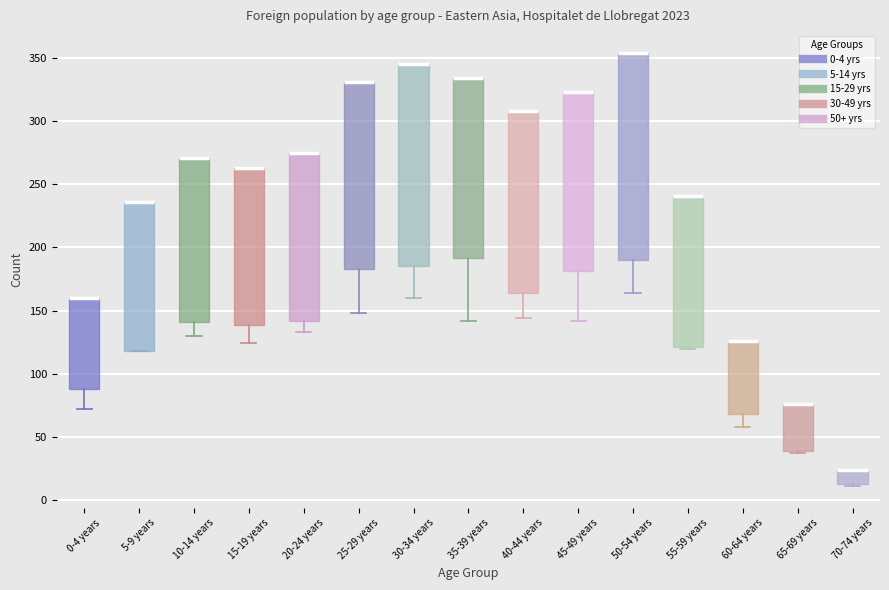

Reading left to right, transcribe this box plot: for each box, give where its median line is, the range the box spans, and where its two whiskers end, as read against the y-axis. The values are not printed on the chart, so give them approximately, as read against the axis.

0-4 years: median 160 (drawn on the box's upper edge), box 90 to 160, whiskers 70 to 160
5-9 years: median 235 (drawn on the box's upper edge), box 120 to 235, whiskers 120 to 235
10-14 years: median 270 (drawn on the box's upper edge), box 140 to 270, whiskers 130 to 270
15-19 years: median 265 (drawn on the box's upper edge), box 140 to 265, whiskers 125 to 265
20-24 years: median 275 (drawn on the box's upper edge), box 140 to 275, whiskers 135 to 275
25-29 years: median 330 (drawn on the box's upper edge), box 185 to 330, whiskers 150 to 330
30-34 years: median 345 (drawn on the box's upper edge), box 185 to 345, whiskers 160 to 345
35-39 years: median 335 (drawn on the box's upper edge), box 190 to 335, whiskers 140 to 335
40-44 years: median 310 (drawn on the box's upper edge), box 165 to 310, whiskers 145 to 310
45-49 years: median 325 (drawn on the box's upper edge), box 180 to 325, whiskers 140 to 325
50-54 years: median 355 (drawn on the box's upper edge), box 190 to 355, whiskers 165 to 355
55-59 years: median 240 (drawn on the box's upper edge), box 120 to 240, whiskers 120 to 240
60-64 years: median 125 (drawn on the box's upper edge), box 70 to 125, whiskers 60 to 125
65-69 years: median 75 (drawn on the box's upper edge), box 40 to 75, whiskers 35 to 75
70-74 years: median 25 (drawn on the box's upper edge), box 15 to 25, whiskers 10 to 25